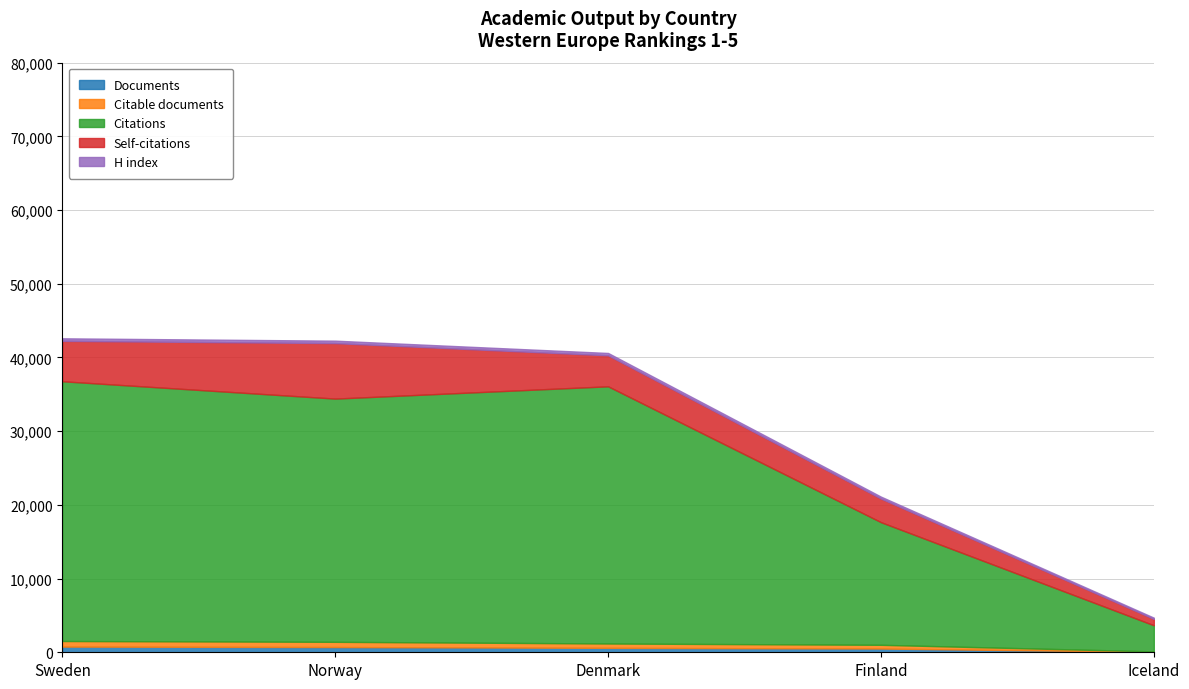

What is the difference between the highest and lowest values at Denmark?

34577